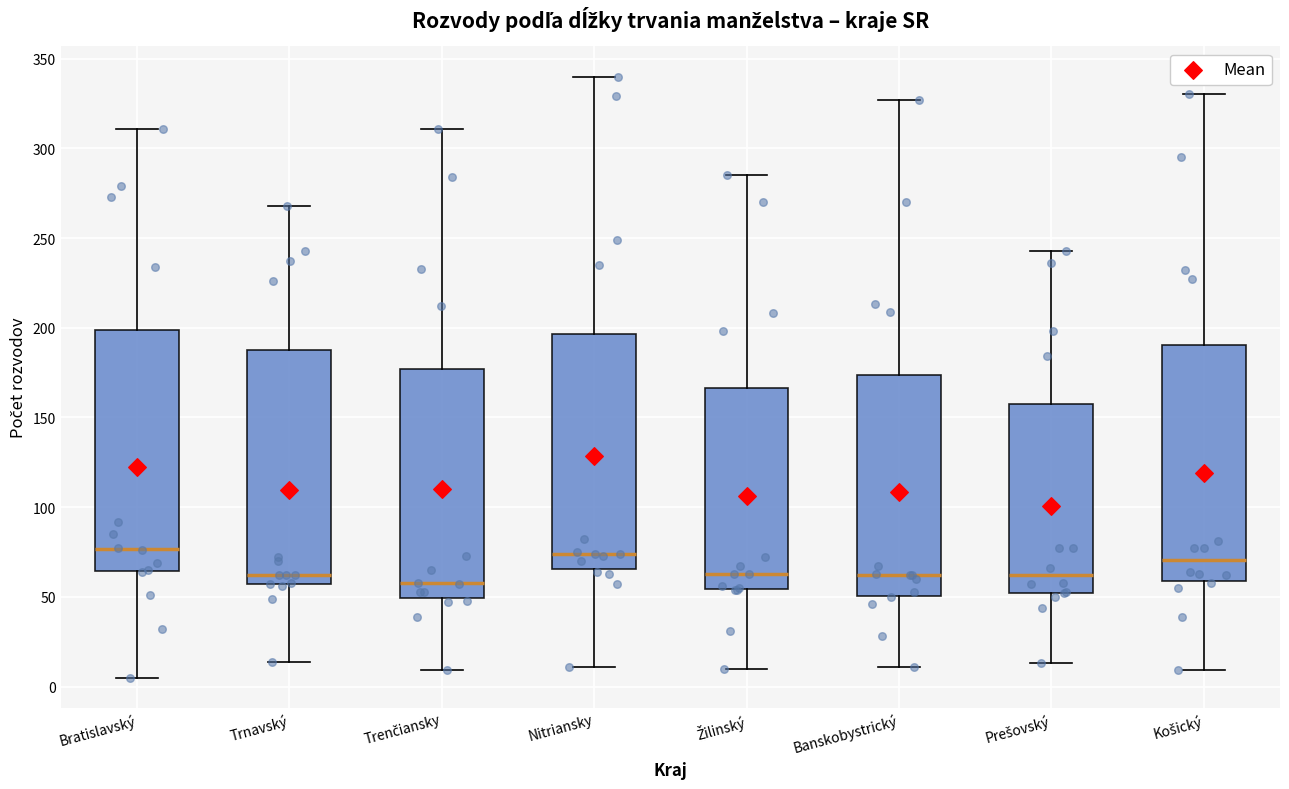

Where does the lower whisker of the box for Prešovský end on the y-axis? The values are not printed on the chart, so give them approximately, as read against the axis.

15